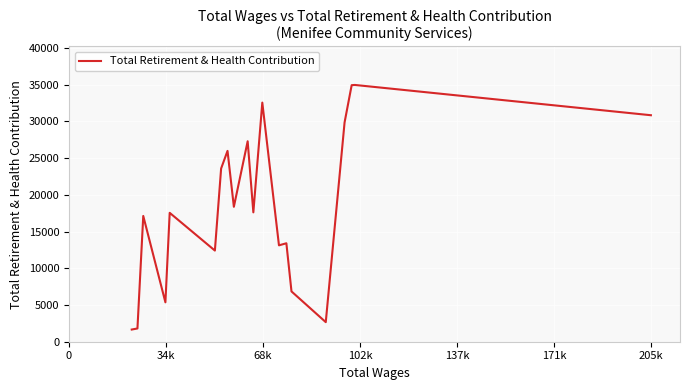

What is the minimum value shown in the chart?

1660